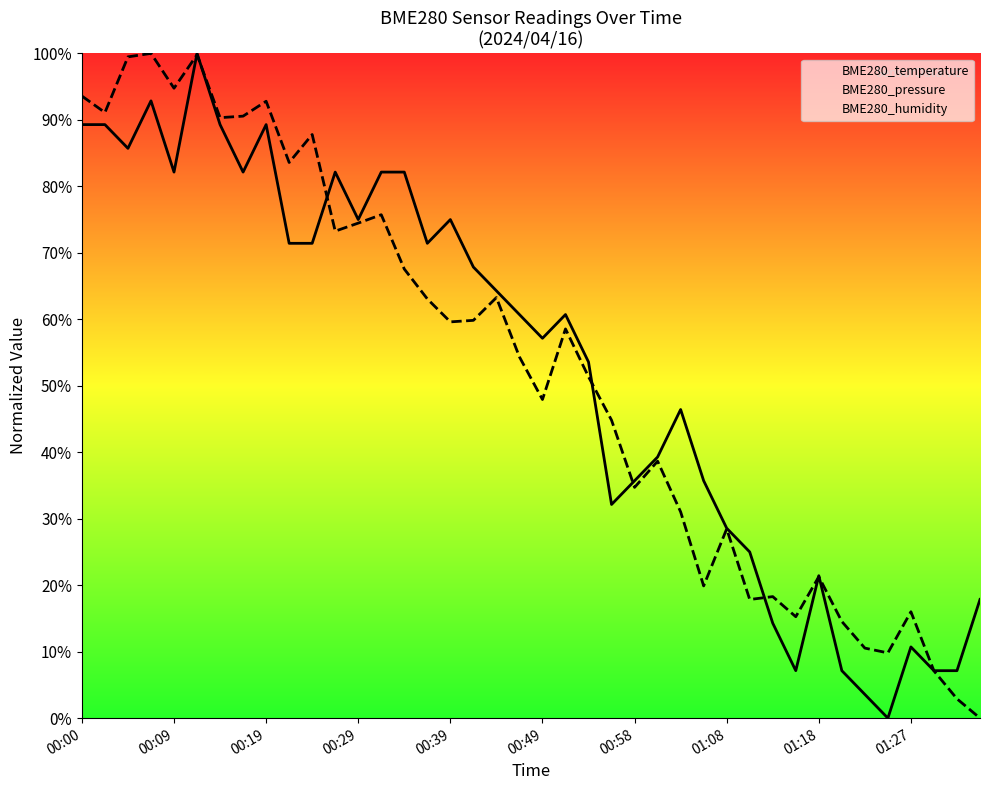

At how many categories does at least one series exceed 44?

25